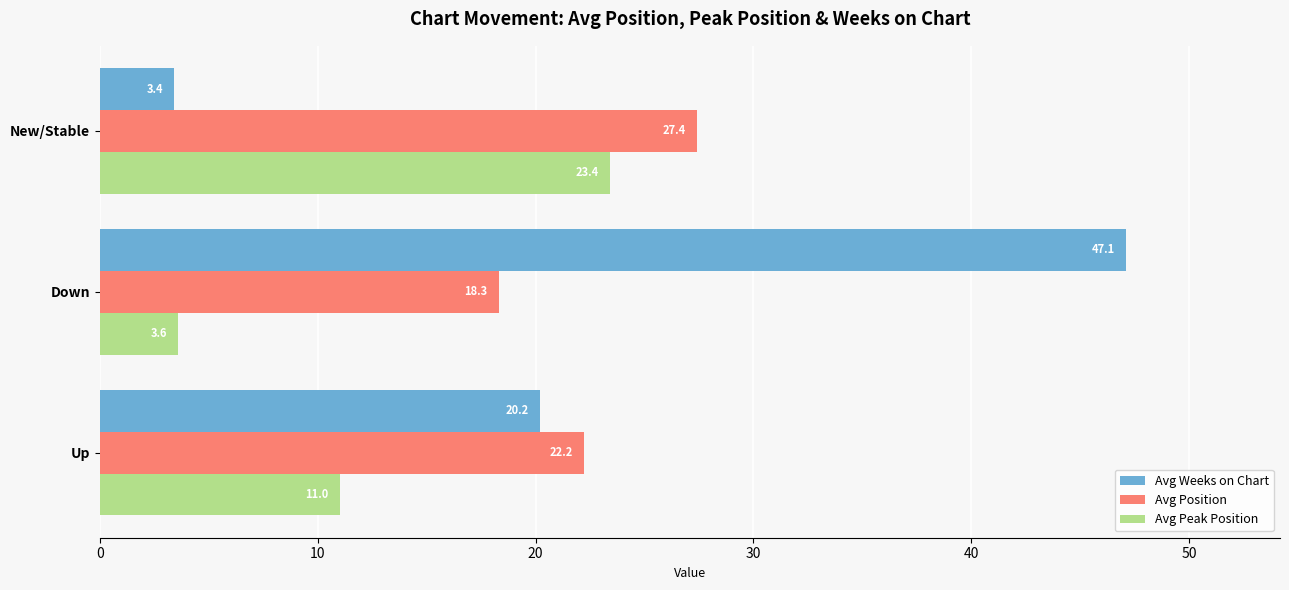

At which category is the sum across all series the highest?

Down